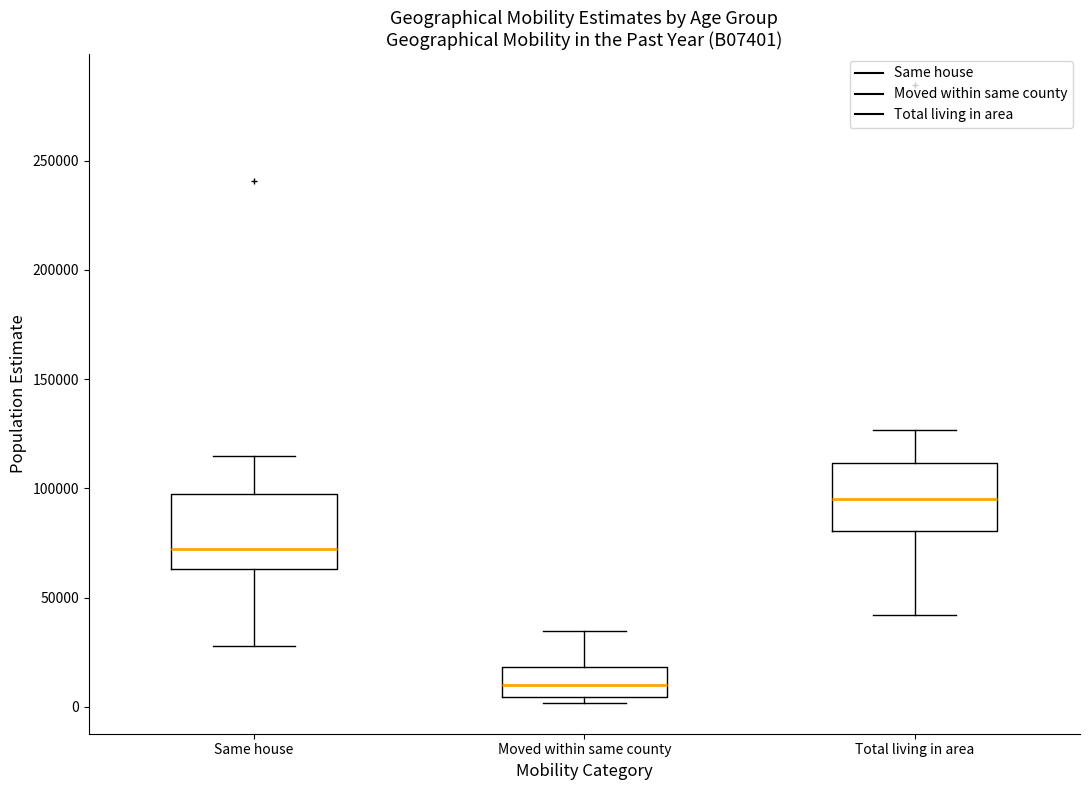

Where is the lower edge of the box for Total living in area on the y-axis? The values are not printed on the chart, so give them approximately, as read against the axis.

80000